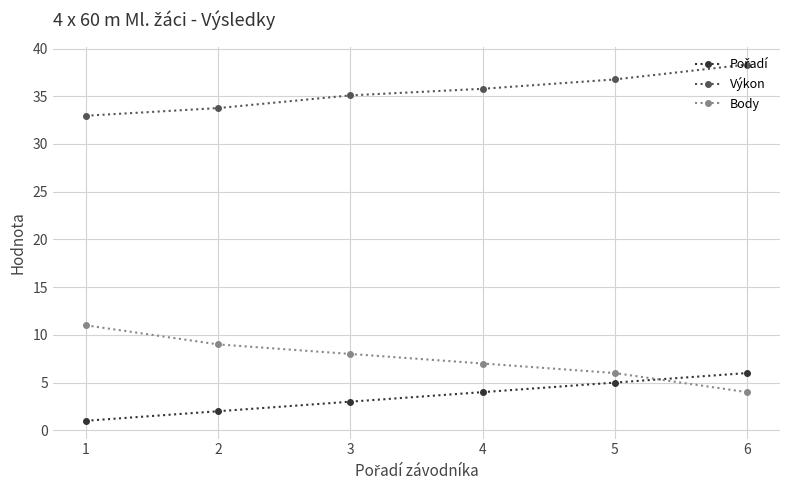

True or false: Body and Výkon cross at least once.

False